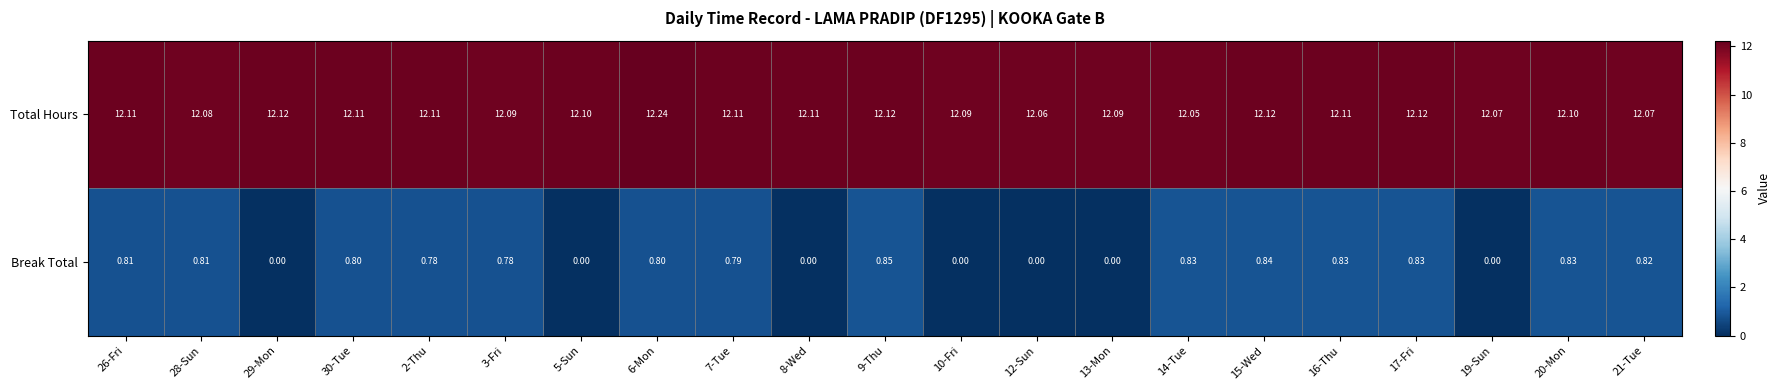

Which series changed the most between 12-Sun and 20-Mon?

Break Total